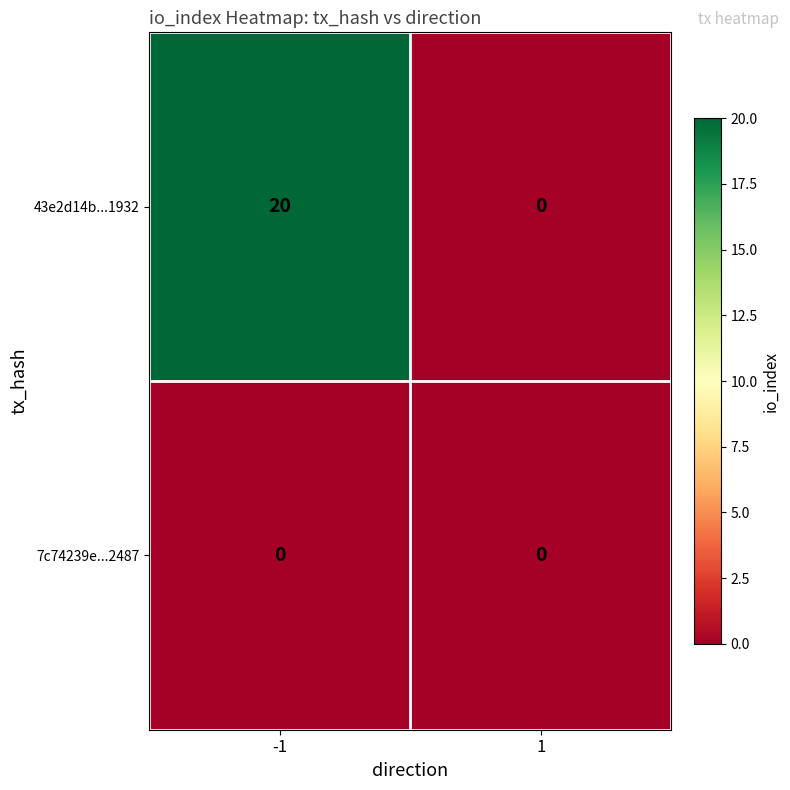

At which category is the sum across all series the highest?

-1